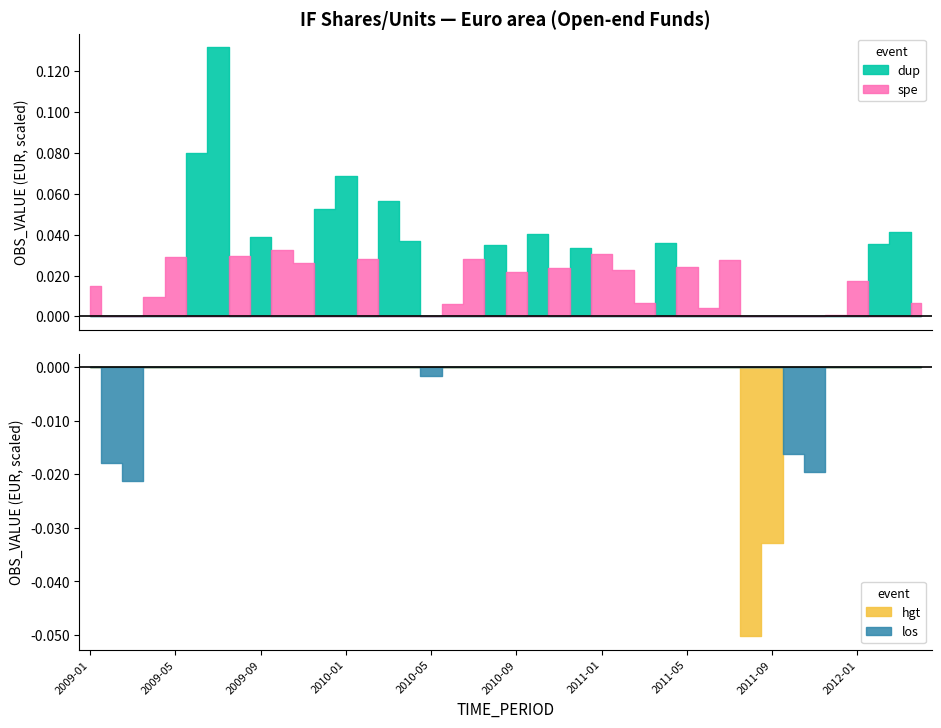

The value at 2009-06 is 80110.2. True or false?

True